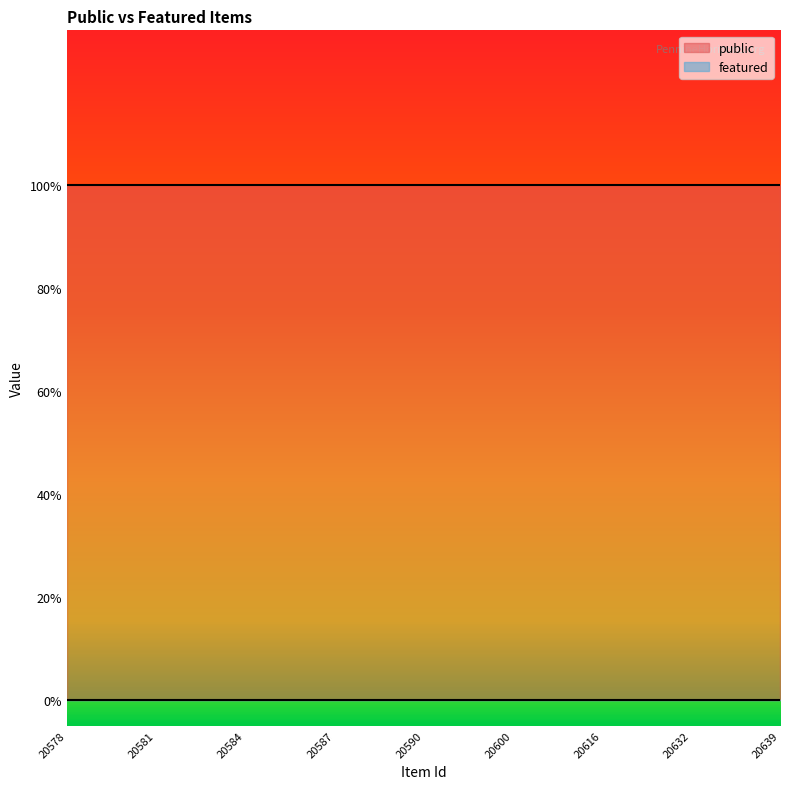

True or false: public and featured intersect in this chart.

False